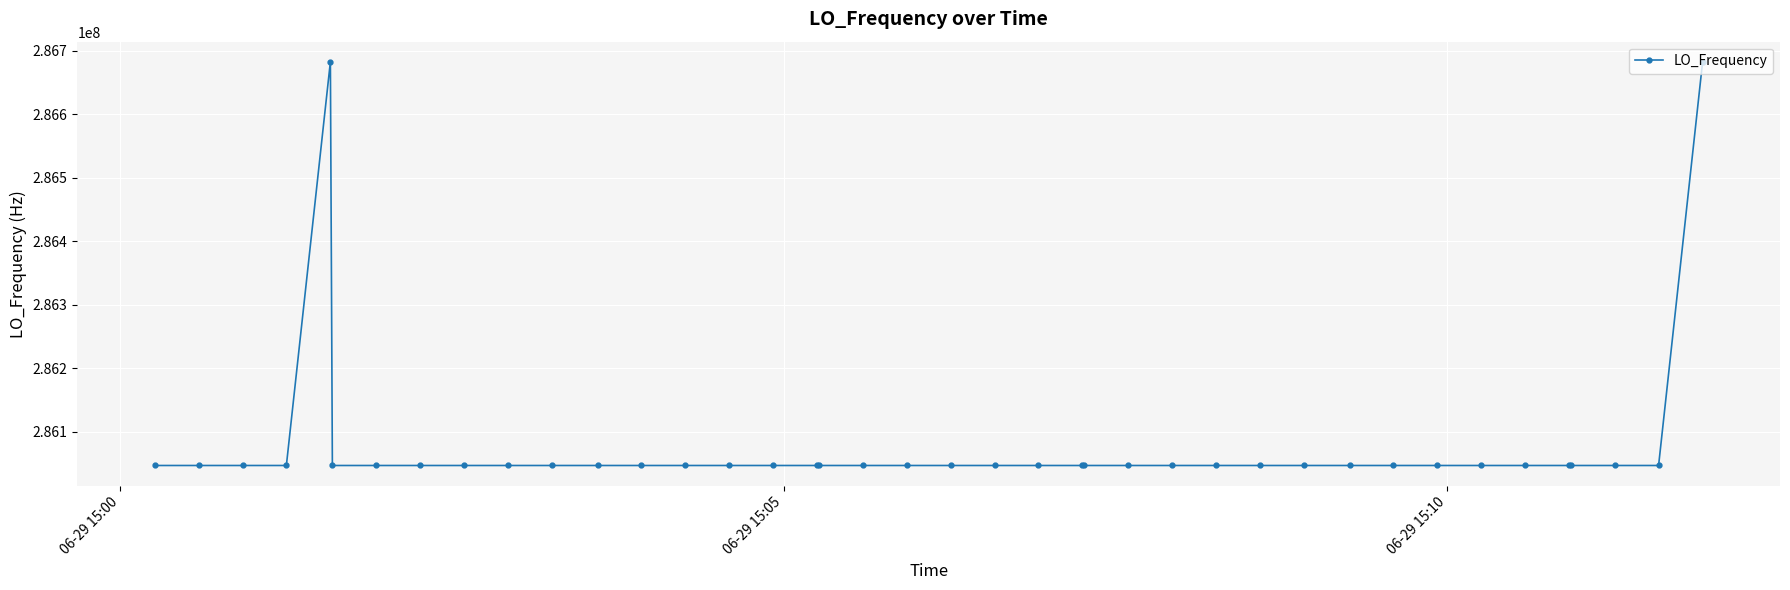

What is the minimum value shown in the chart?

286046998.1